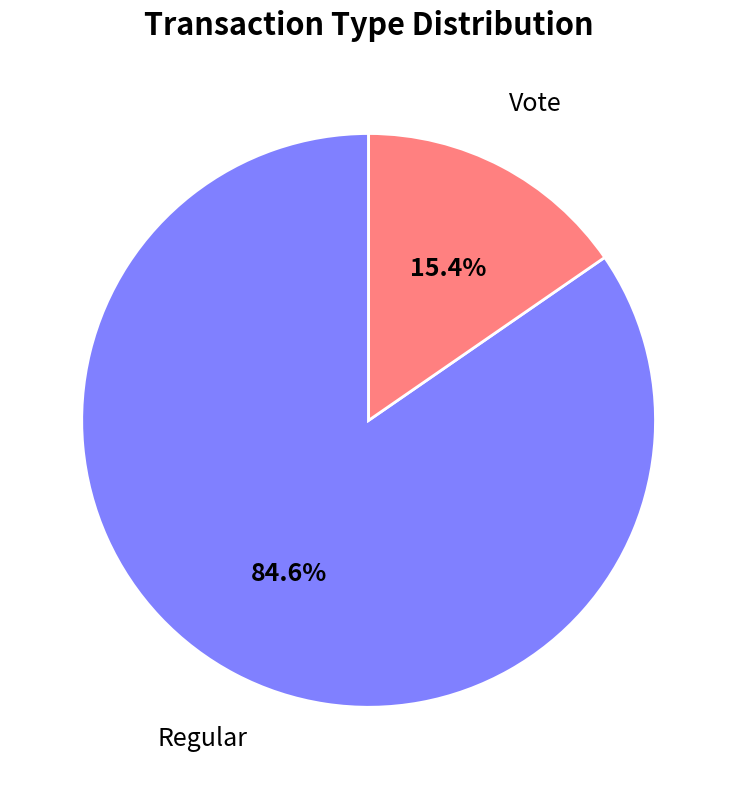

How many segments does this pie chart have?

2